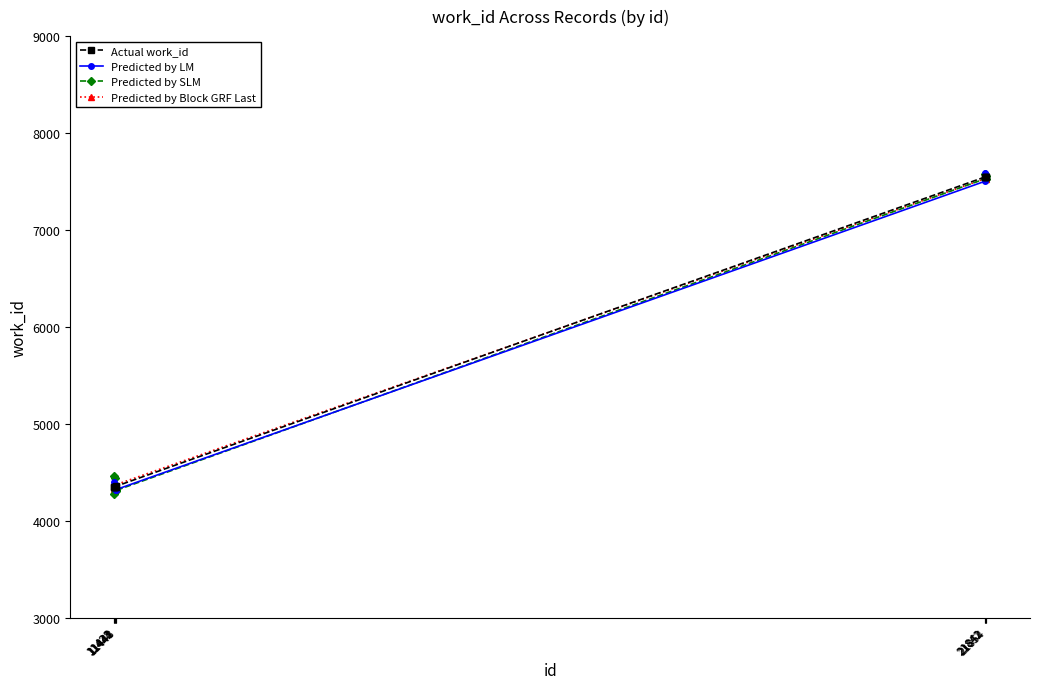

What is the value of the Predicted by SLM point at the 10th from the left?

7526.2